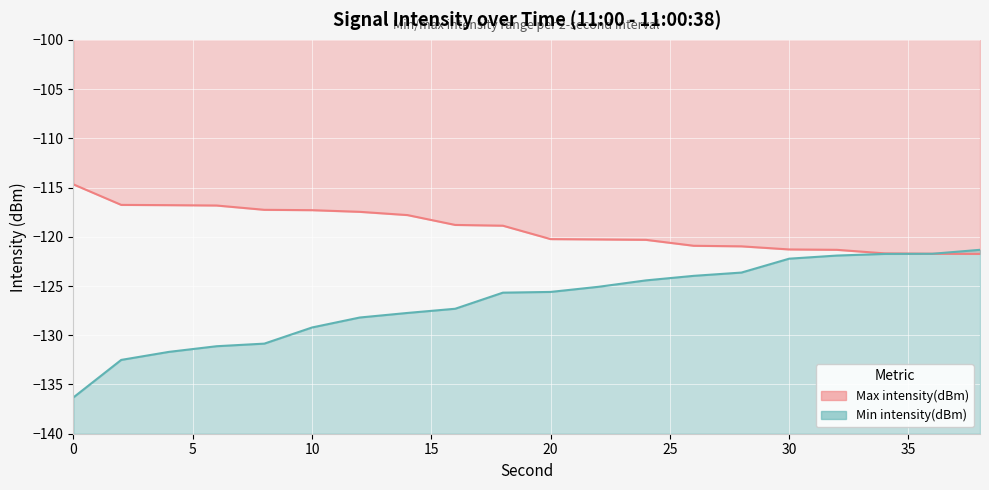

Which series has the largest range (max minus min)?

Min intensity(dBm)